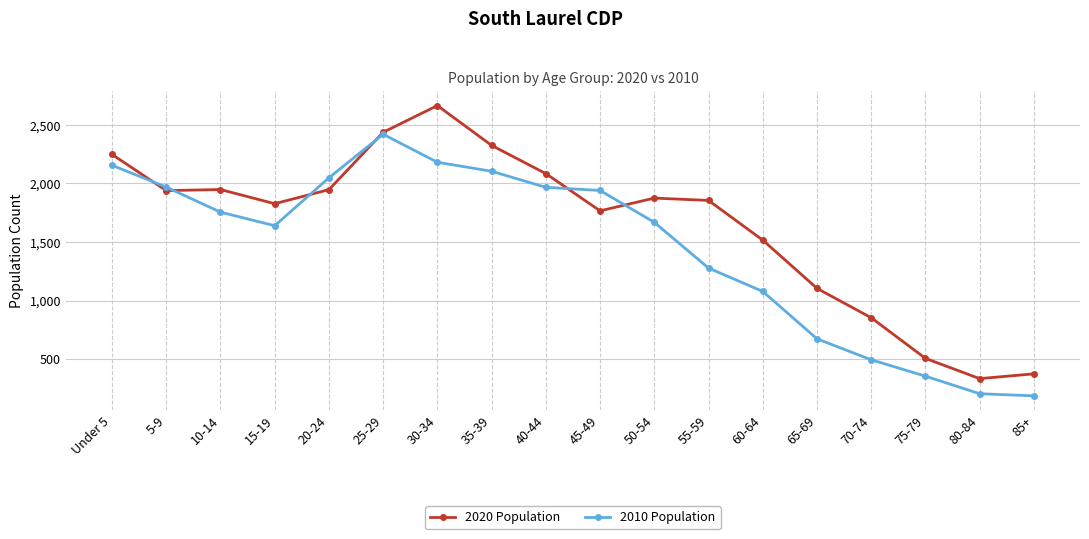

True or false: 2020 Population has more than 1 interior local peaks.

True